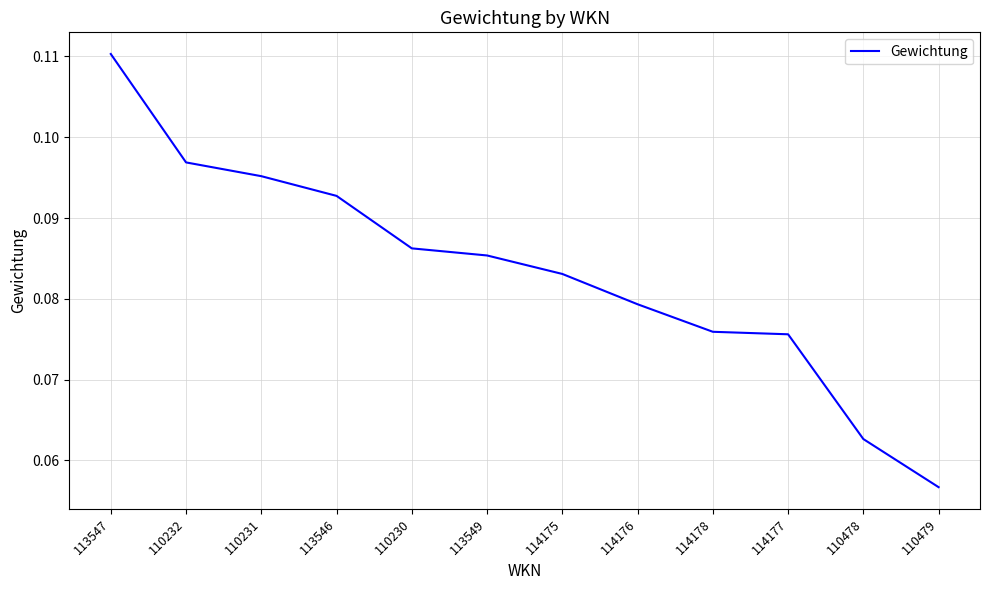

True or false: the data shows 0.0 at 114178.

False